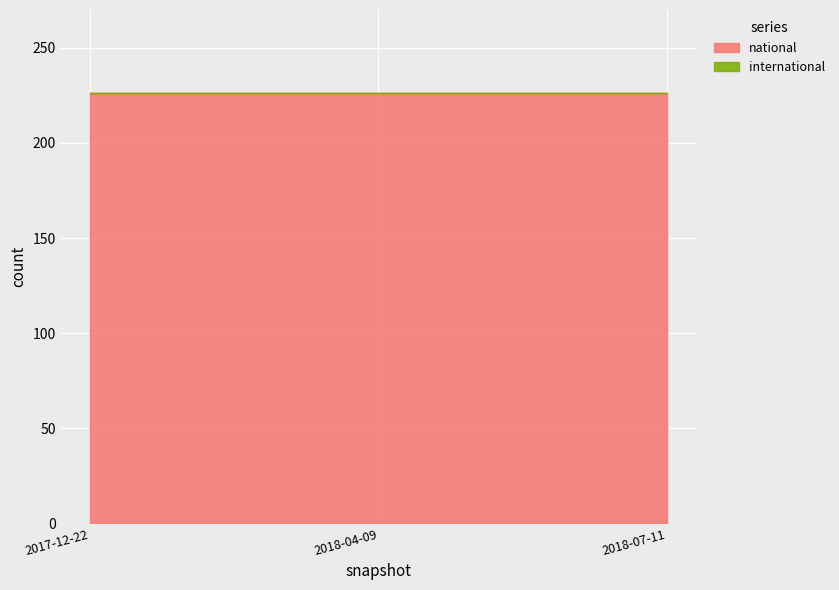

Reading left to right, list all the values displayed in this chart.

national: 226	226	226
international: 0	0	0